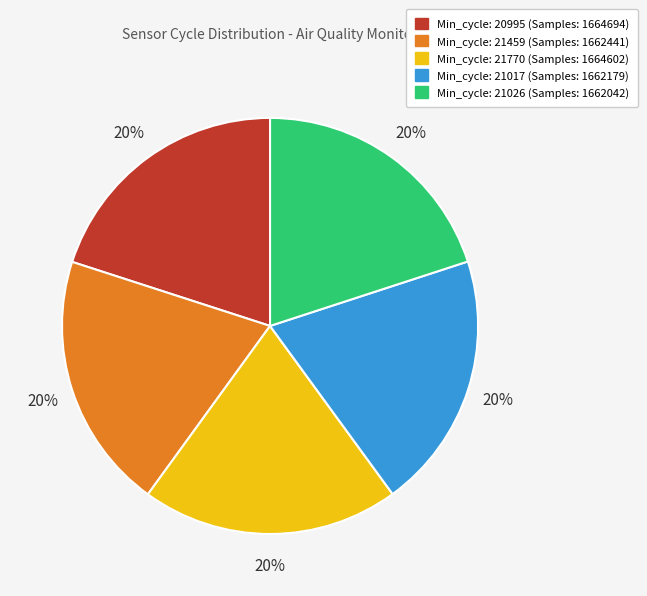

To the nearest percent, what portion does Min_cycle: 21459 (Samples: 1662441) represent?

20%